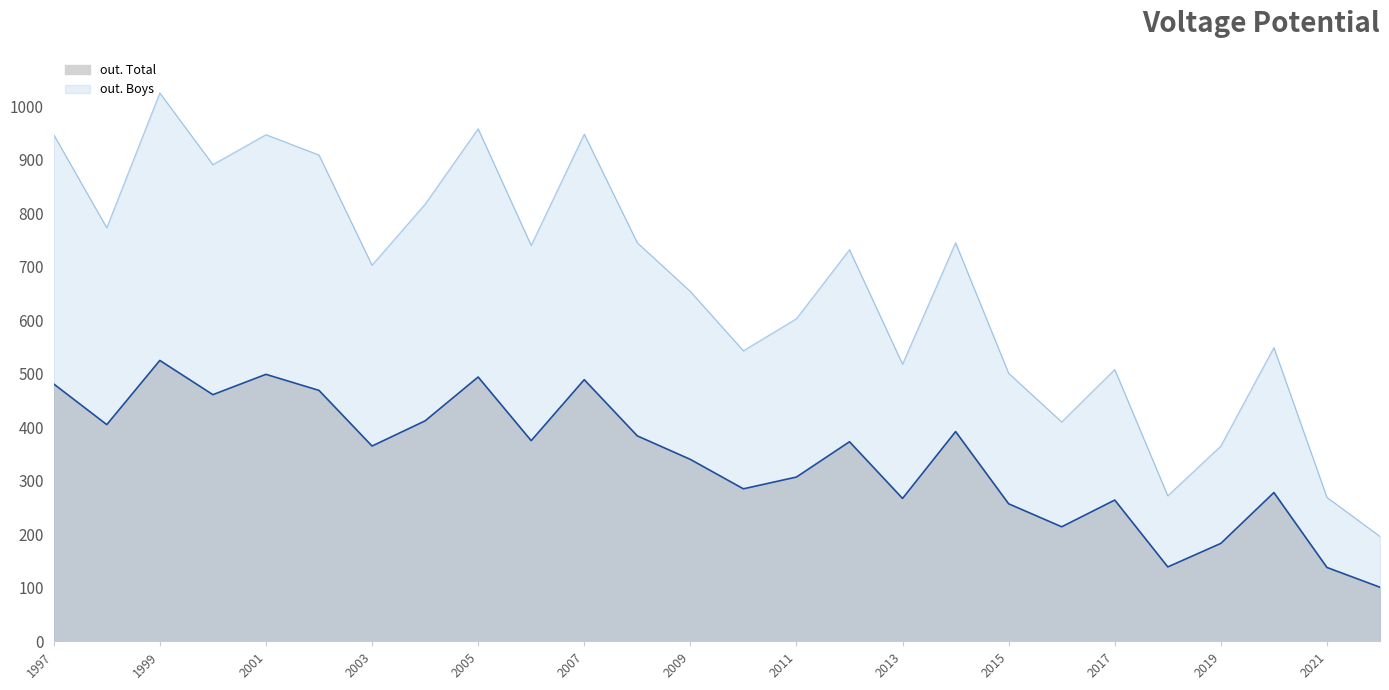

How many lines are shown in the chart?

2